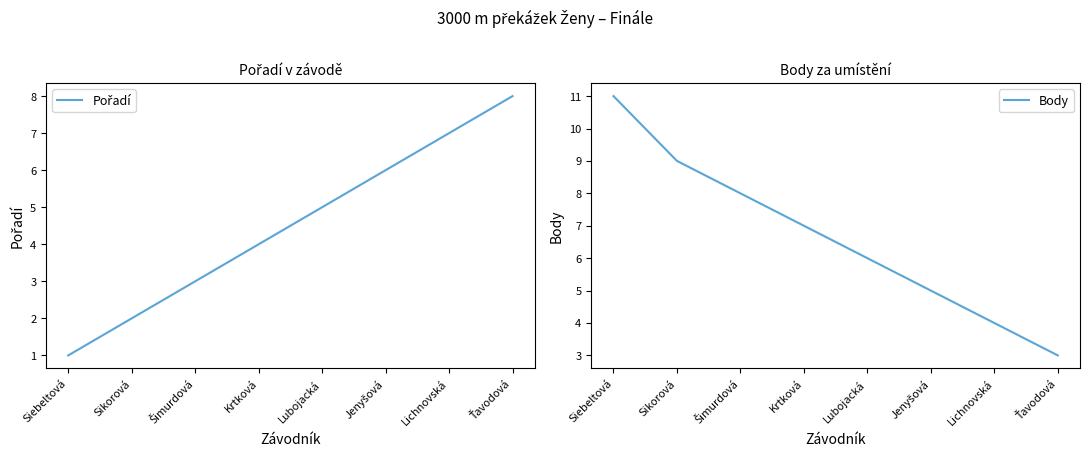

What are all the series names shown in the legend?

Pořadí, Body